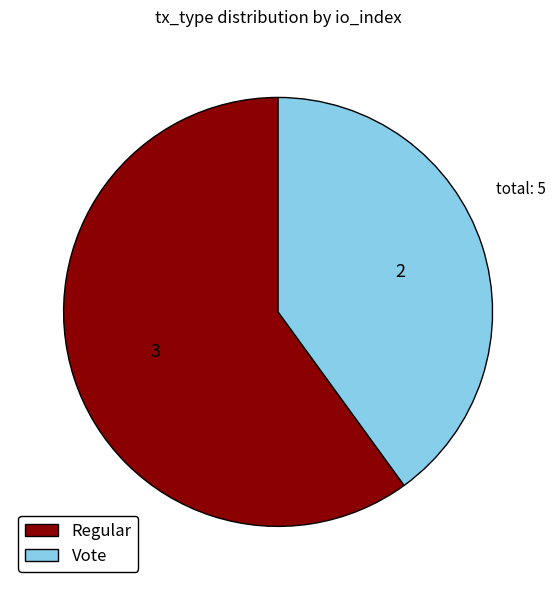

Which category has the biggest portion of the pie?

Regular